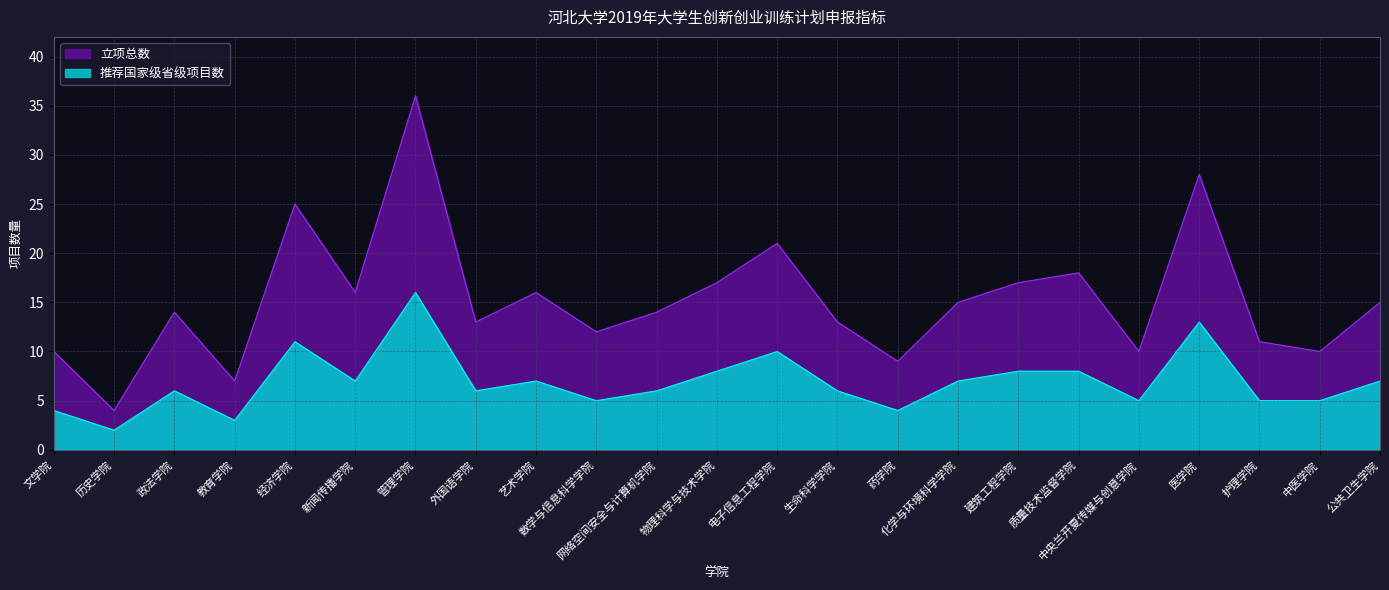

Reading left to right, extract all data points from this chart.

立项总数: 文学院=10	历史学院=4	政法学院=14	教育学院=7	经济学院=25	新闻传播学院=16	管理学院=36	外国语学院=13	艺术学院=16	数学与信息科学学院=12	网络空间安全与计算机学院=14	物理科学与技术学院=17	电子信息工程学院=21	生命科学学院=13	药学院=9	化学与环境科学学院=15	建筑工程学院=17	质量技术监督学院=18	中央兰开夏传媒与创意学院=10	医学院=28	护理学院=11	中医学院=10	公共卫生学院=15
推荐国家级省级项目数: 文学院=4	历史学院=2	政法学院=6	教育学院=3	经济学院=11	新闻传播学院=7	管理学院=16	外国语学院=6	艺术学院=7	数学与信息科学学院=5	网络空间安全与计算机学院=6	物理科学与技术学院=8	电子信息工程学院=10	生命科学学院=6	药学院=4	化学与环境科学学院=7	建筑工程学院=8	质量技术监督学院=8	中央兰开夏传媒与创意学院=5	医学院=13	护理学院=5	中医学院=5	公共卫生学院=7